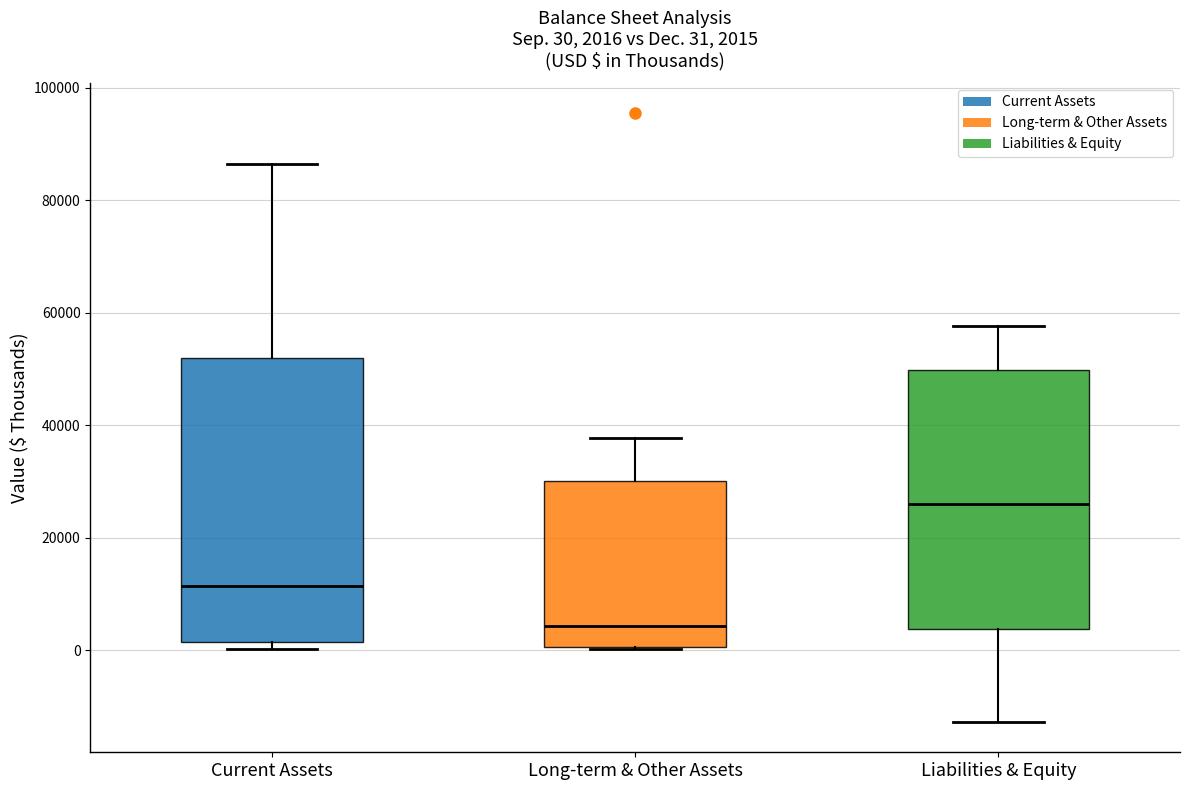

Which box is the tallest, from its lower edge to its upper edge?

Current Assets